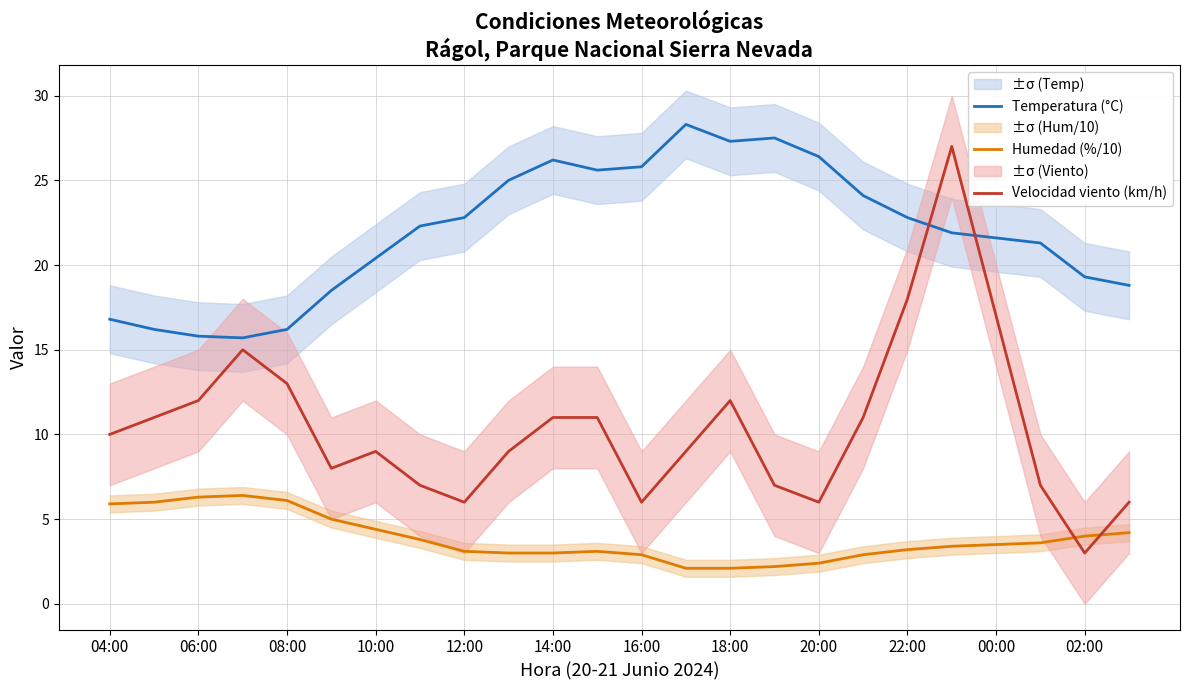

What is the value of the Velocidad viento (km/h) point at the 20th from the left?

27.0